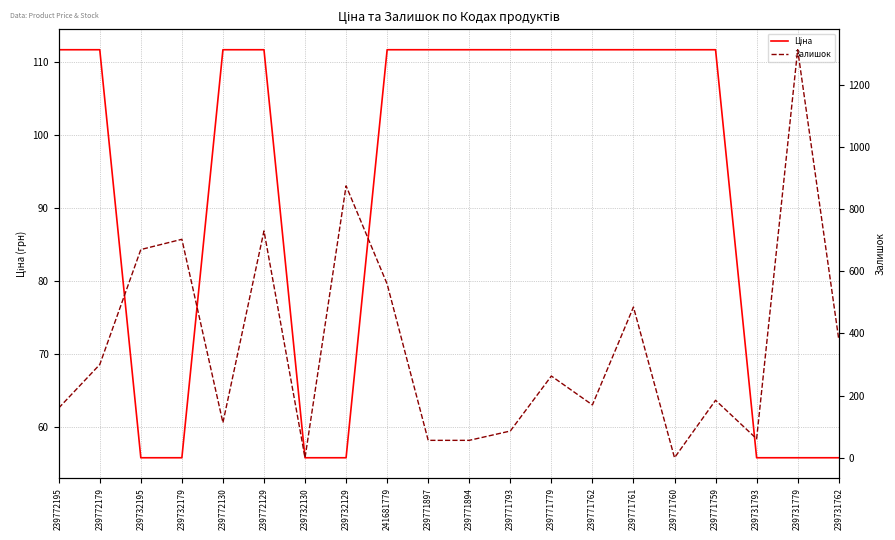

What is the difference between the second highest and second lowest values in the Залишок series?

875.0